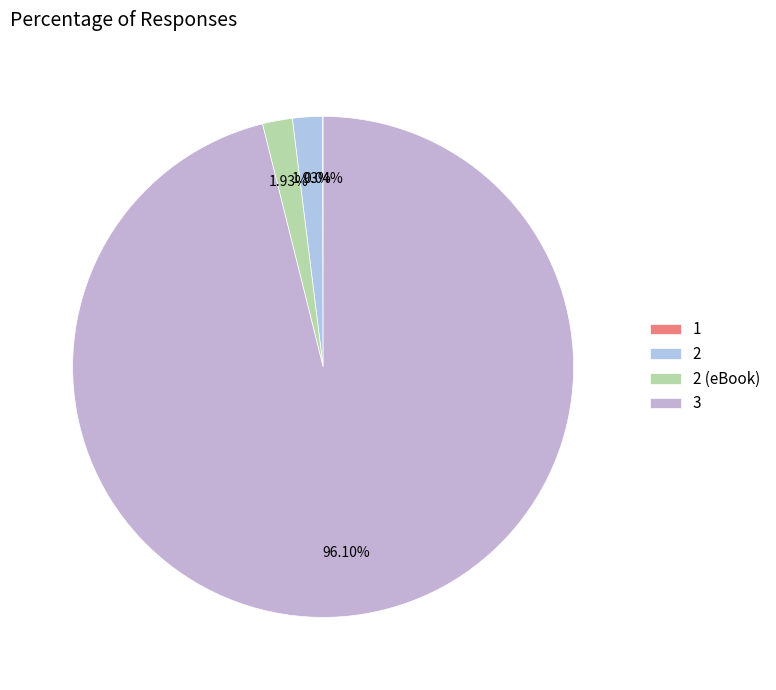

True or false: 2 accounts for 1% of the total.

False